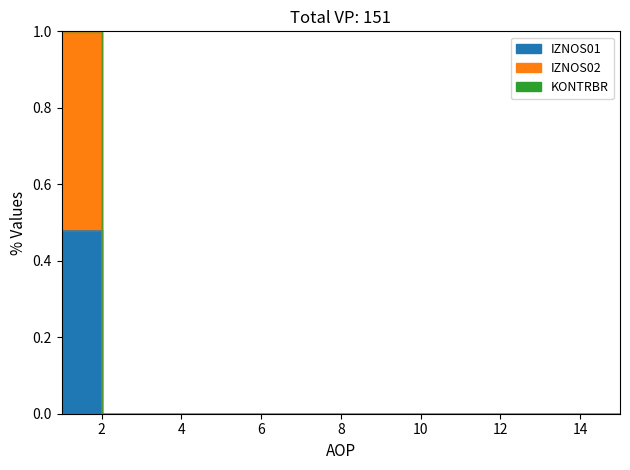

List the series in order of their peak value, highest first.

KONTRBR, IZNOS02, IZNOS01